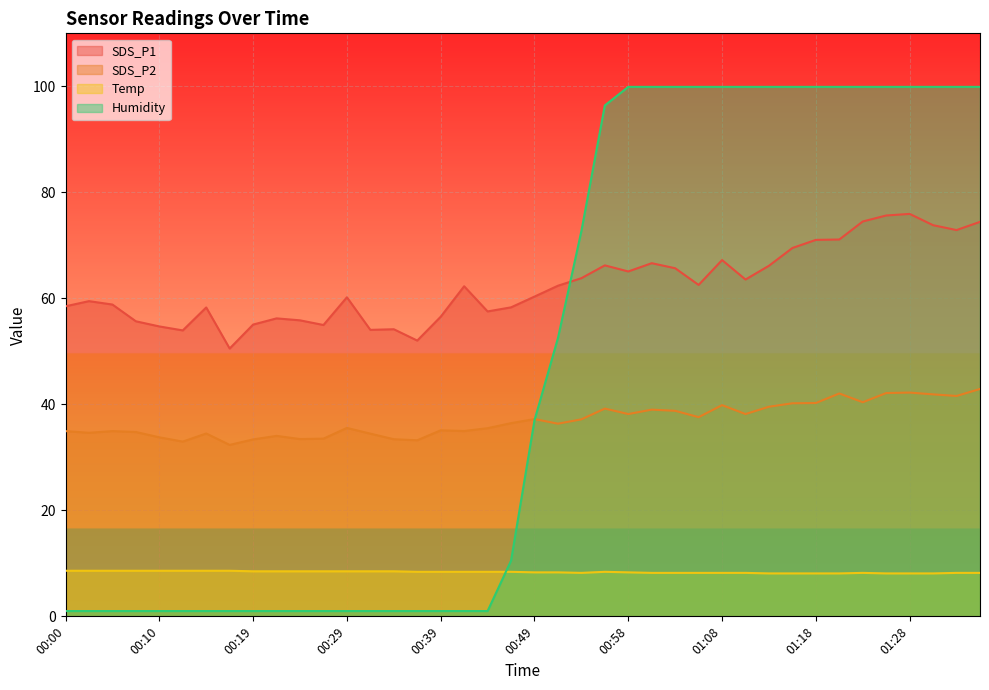

Rank the categories by Humidity value from lowest to highest.

00:00, 00:02, 00:05, 00:07, 00:10, 00:12, 00:15, 00:17, 00:19, 00:22, 00:24, 00:27, 00:29, 00:32, 00:34, 00:37, 00:39, 00:41, 00:44, 00:46, 00:49, 00:51, 00:54, 00:56, 00:58, 01:01, 01:03, 01:06, 01:08, 01:11, 01:13, 01:16, 01:18, 01:20, 01:23, 01:25, 01:28, 01:30, 01:33, 01:35